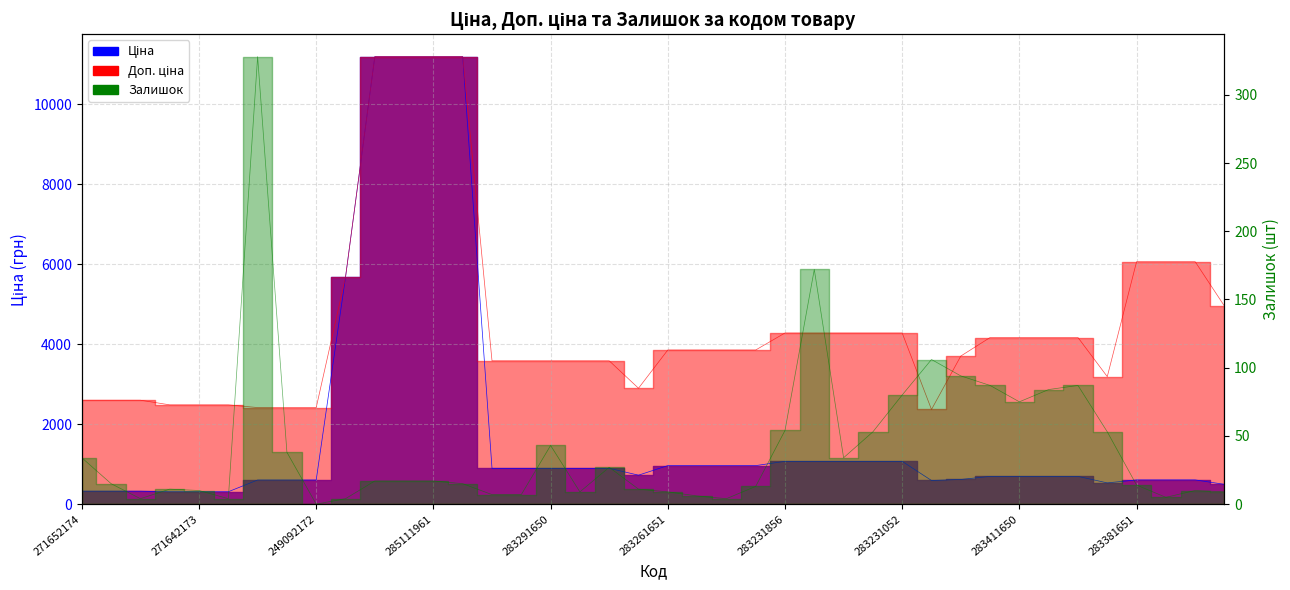

How many lines are shown in the chart?

3